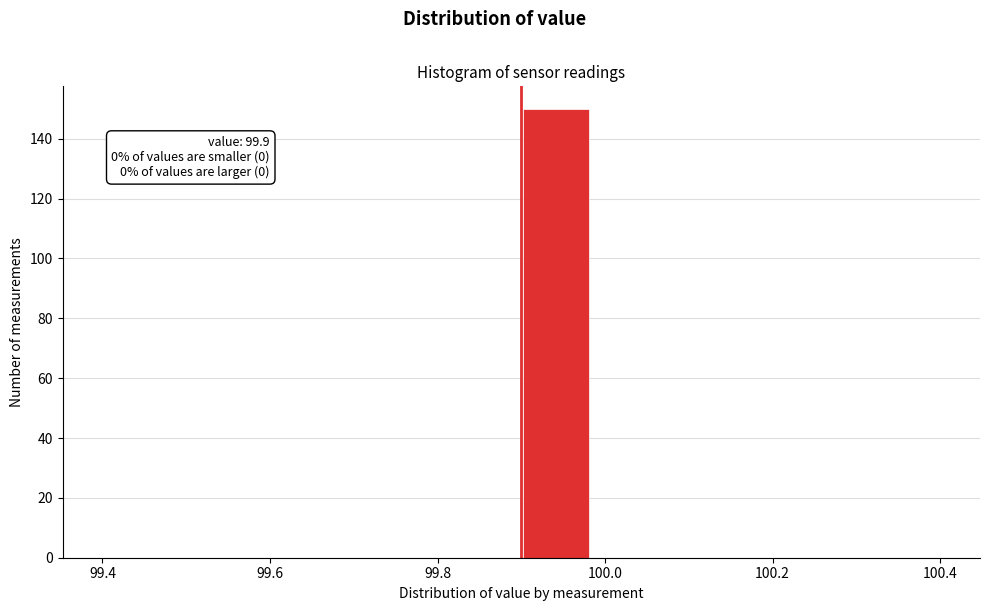

Over which range of the x-axis is the bar tallest?

99.90 to 99.98